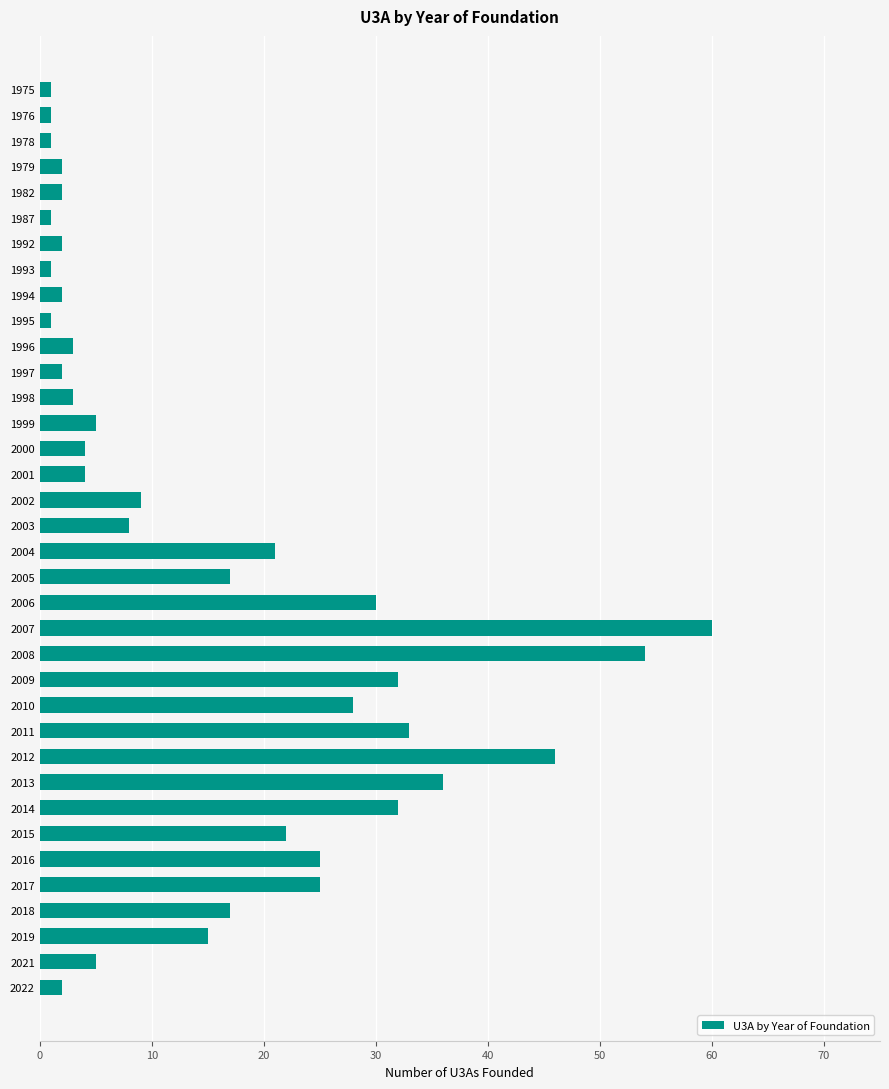

True or false: the data shows 3 at 2003.

False